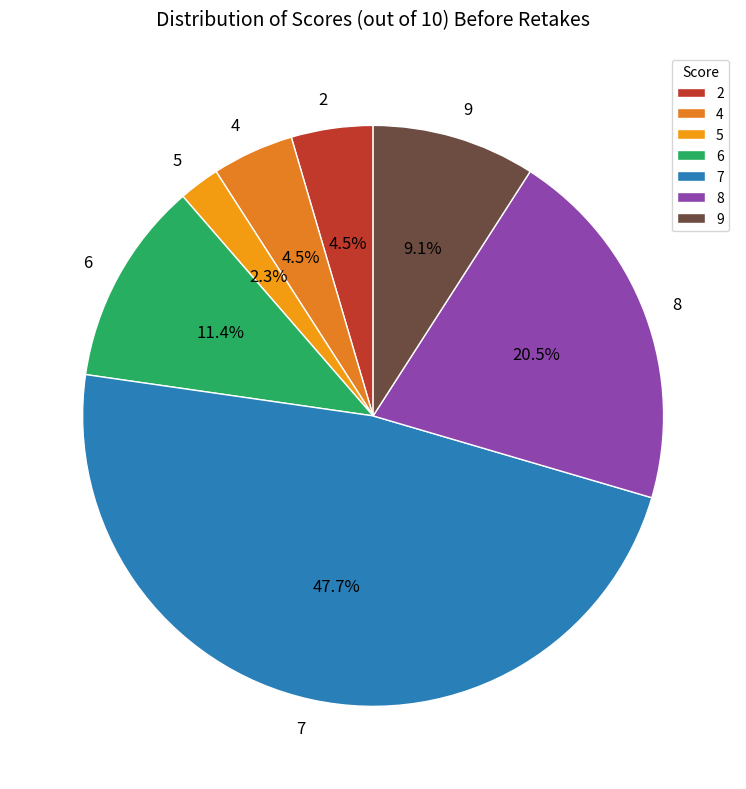

Count the number of slices in the pie.

7